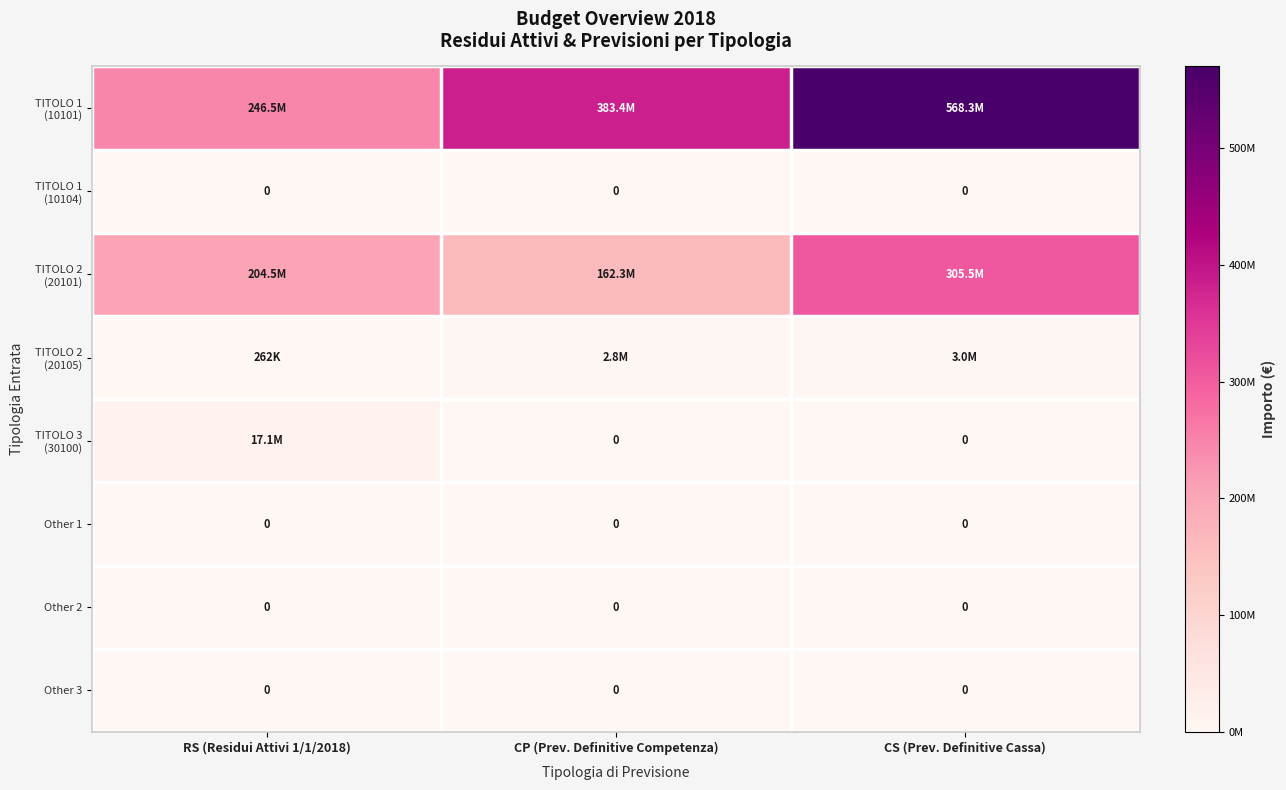

Where is Other 2 nearest to the value 0?

RS (Residui Attivi 1/1/2018)